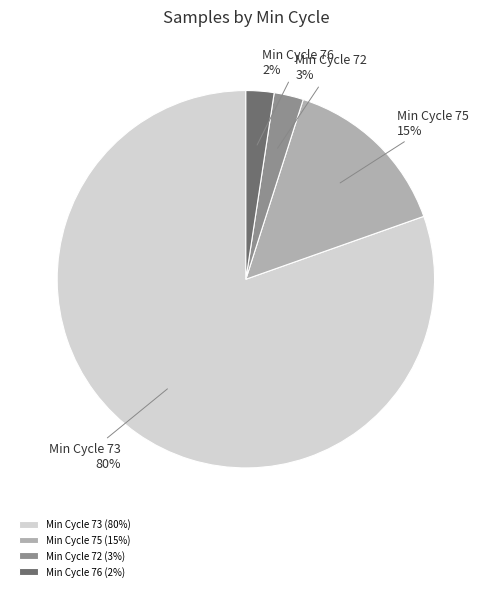

Combined, do Min Cycle 73 and Min Cycle 72 account for over 50%?

Yes